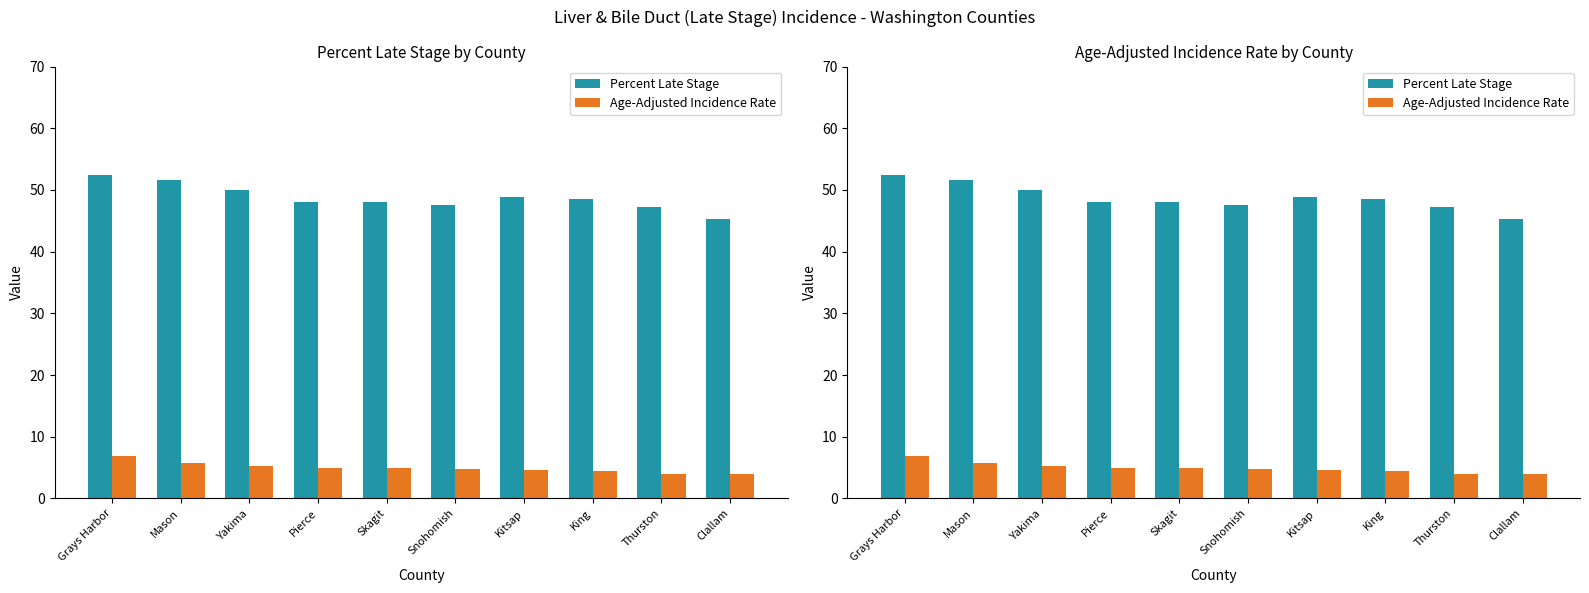

Is it true that Percent Late Stage equals 51.6 at Mason?

True